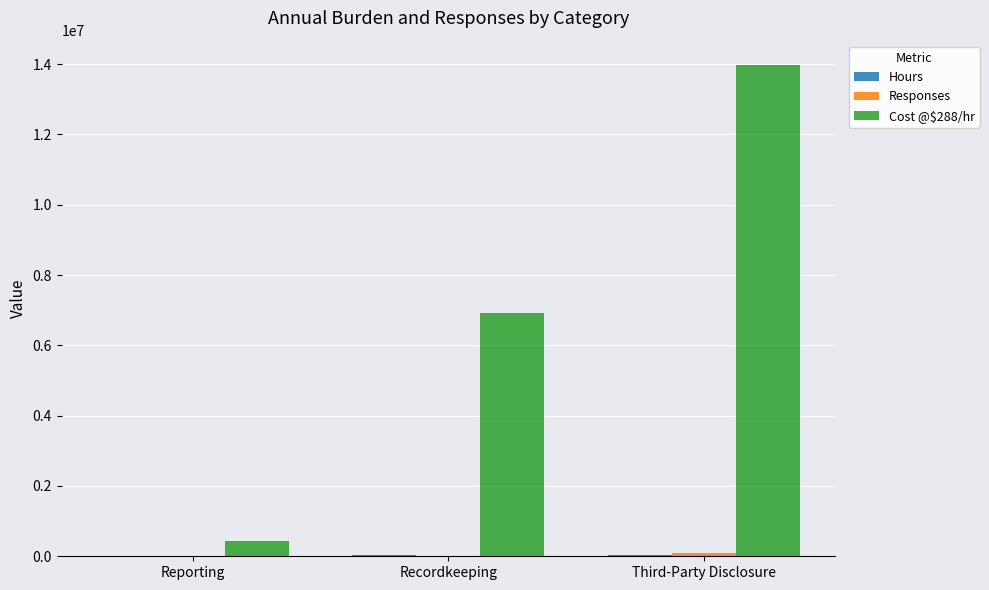

At which category is the sum across all series the highest?

Third-Party Disclosure